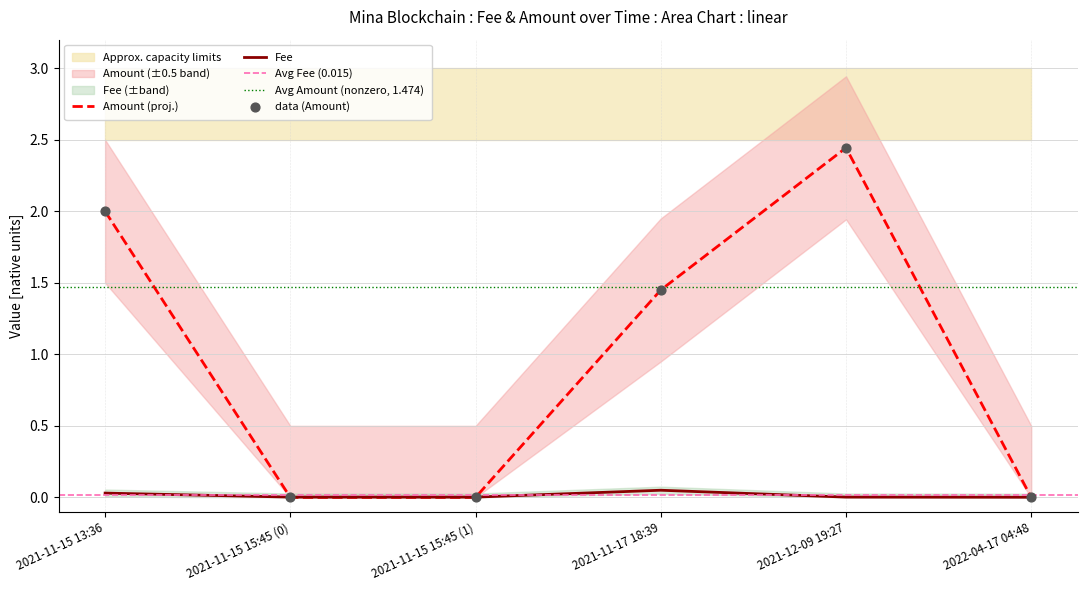

Which series reaches the maximum Y coordinate?

Amount